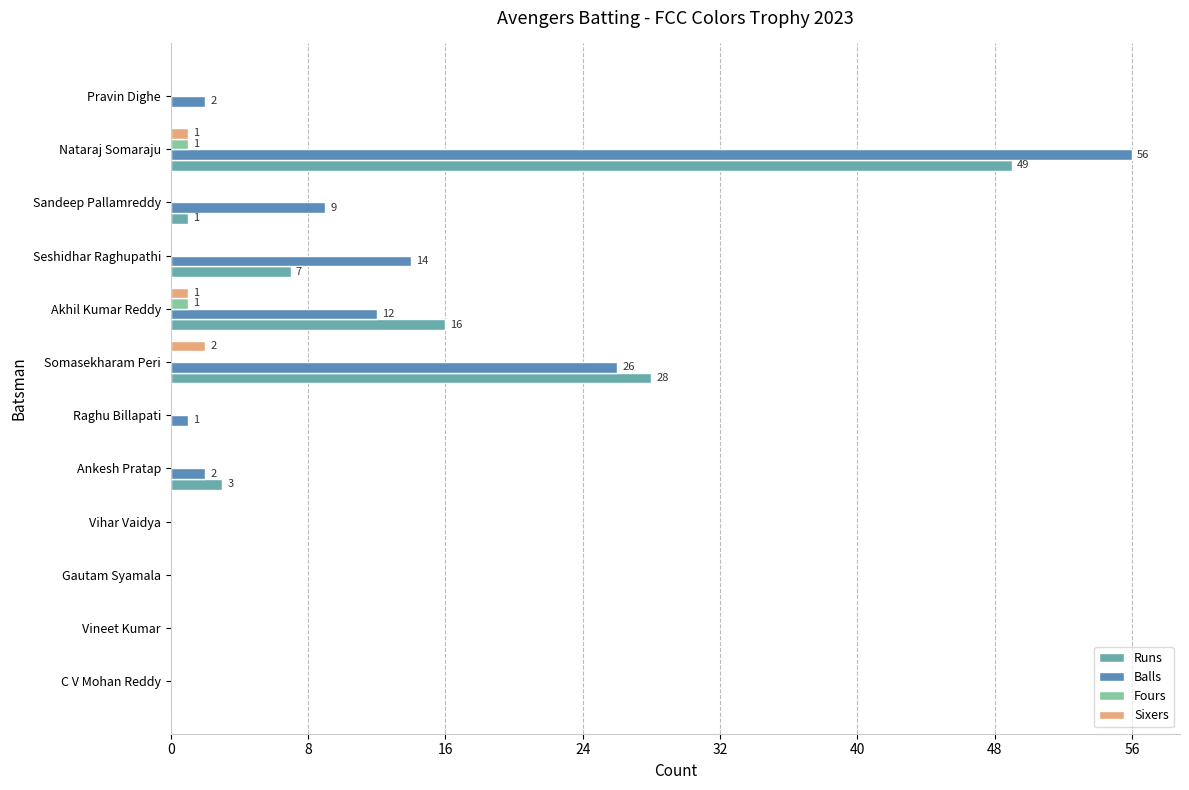

What position from the left is Seshidhar Raghupathi?

4